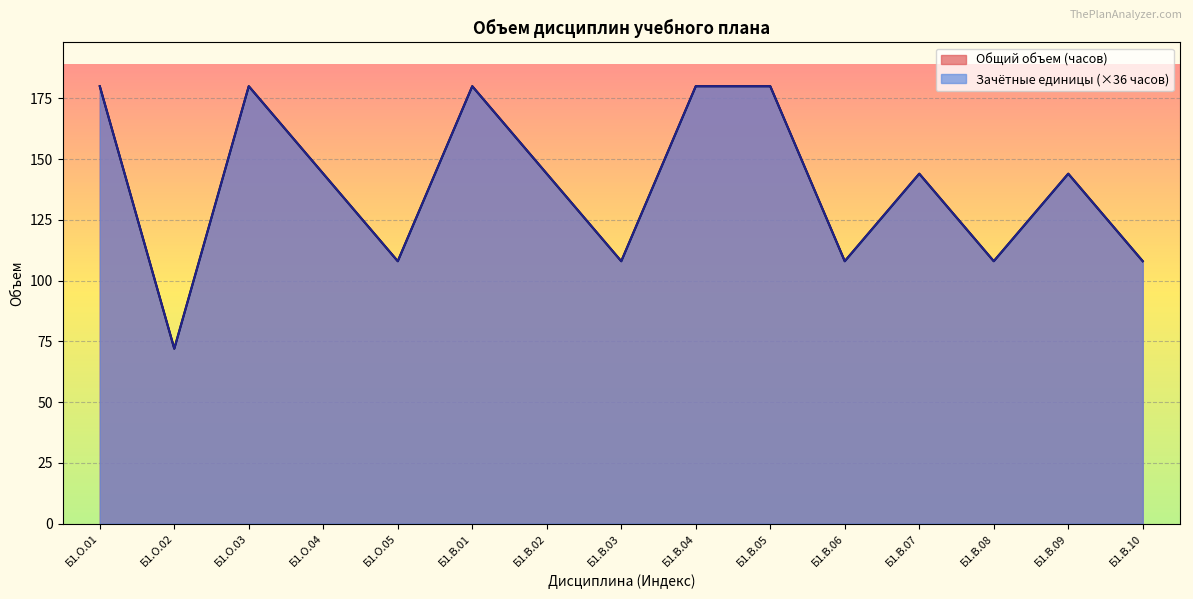

True or false: Часов (з.е.) has a value of 118 at Б1.О.01.

False